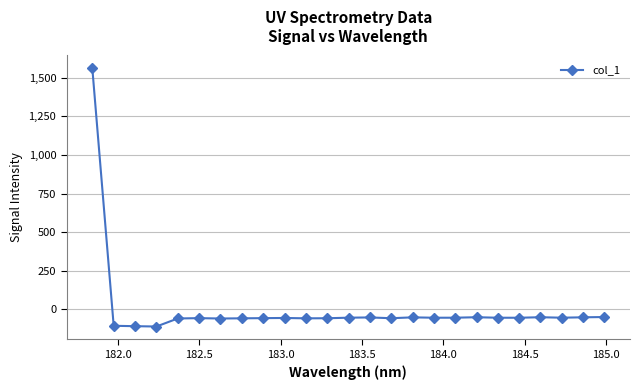

What is the maximum value shown in the chart?

1561.0